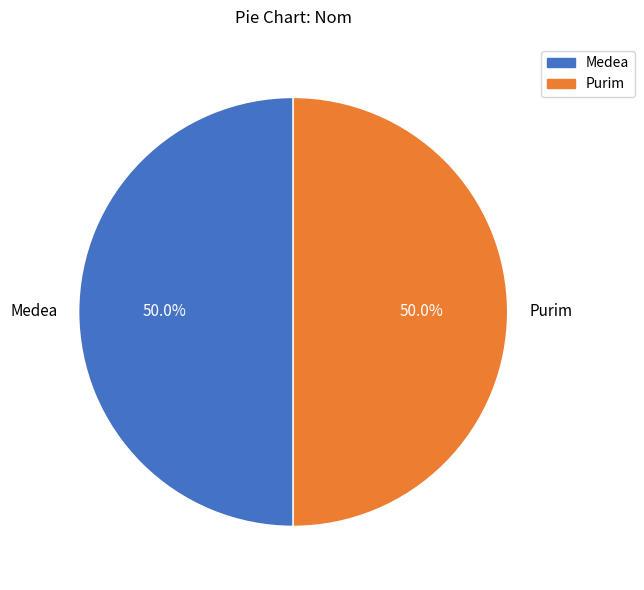

Is the sum of Medea and Purim greater than half?

Yes